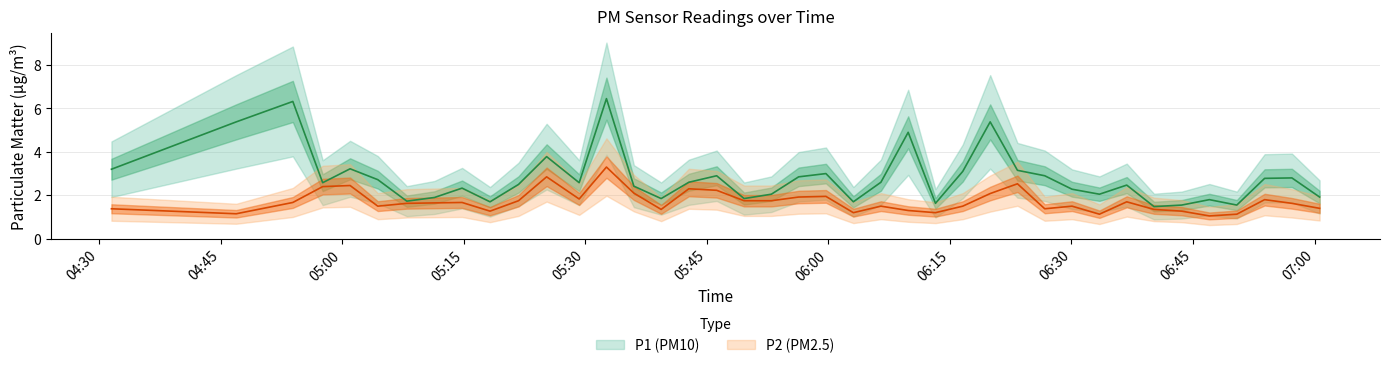

True or false: P1 and P2 cross at least once.

False